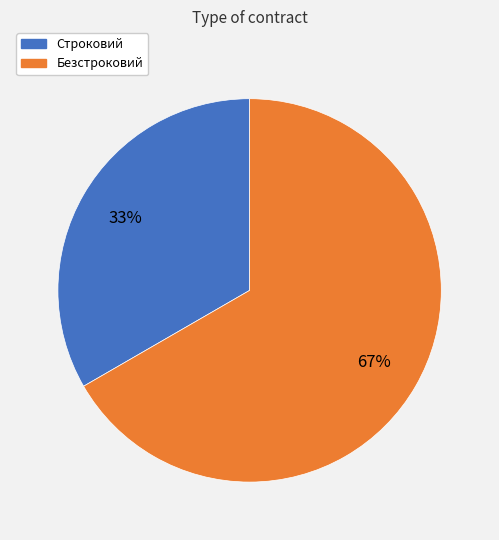

What is the smallest slice in the pie chart?

Строковий